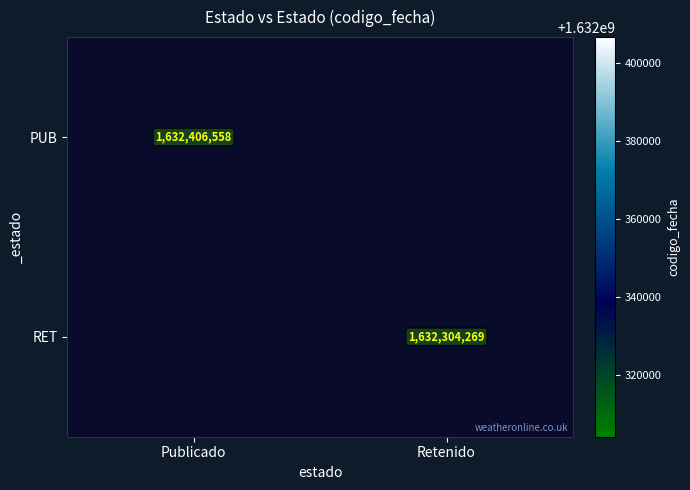

Is it true that PUB equals 724412390 at Publicado?

False